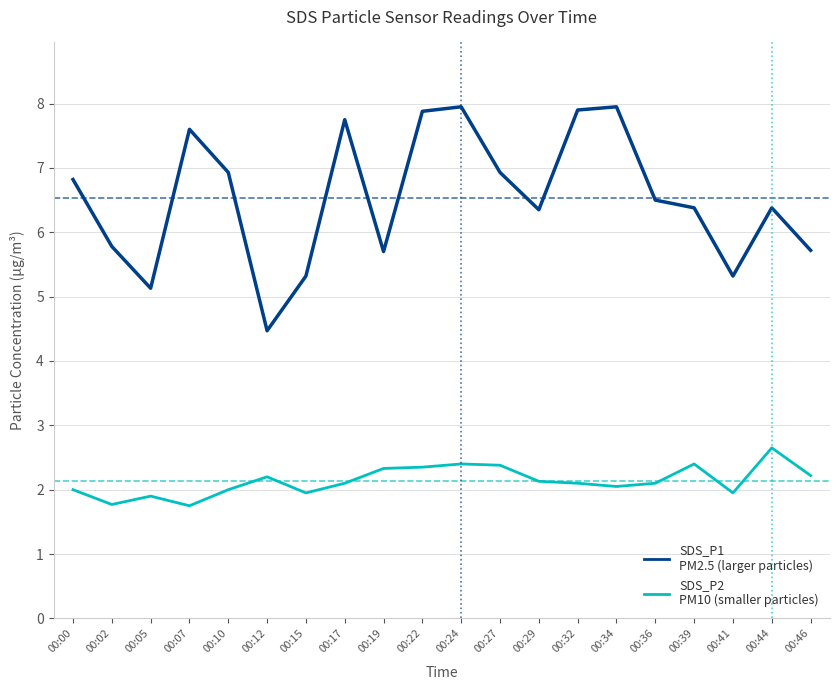

What is the smallest value displayed?

1.8